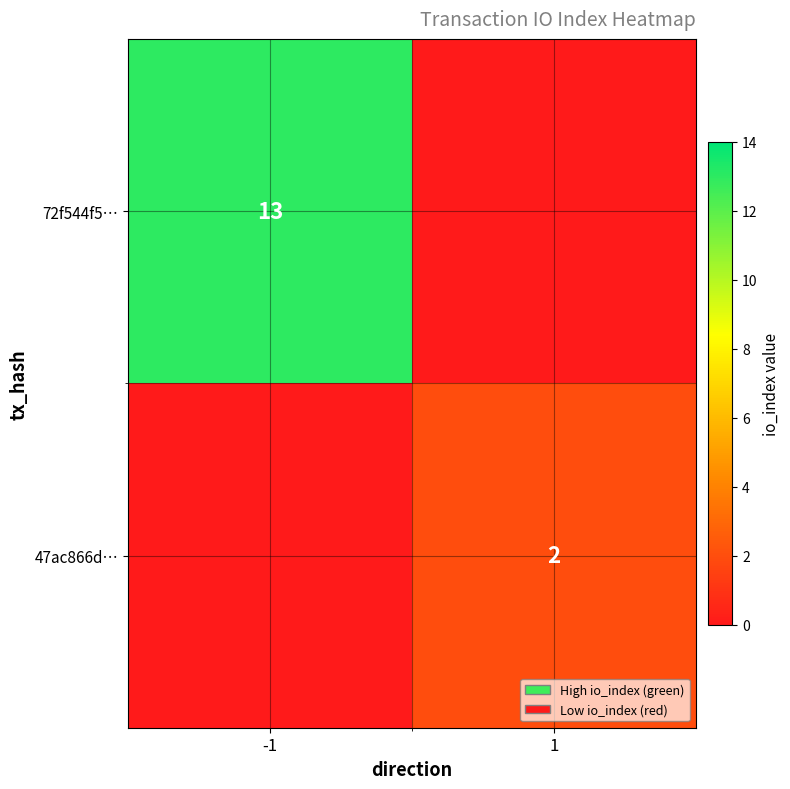

The 47ac866d… series shows 2 at 1. True or false?

True